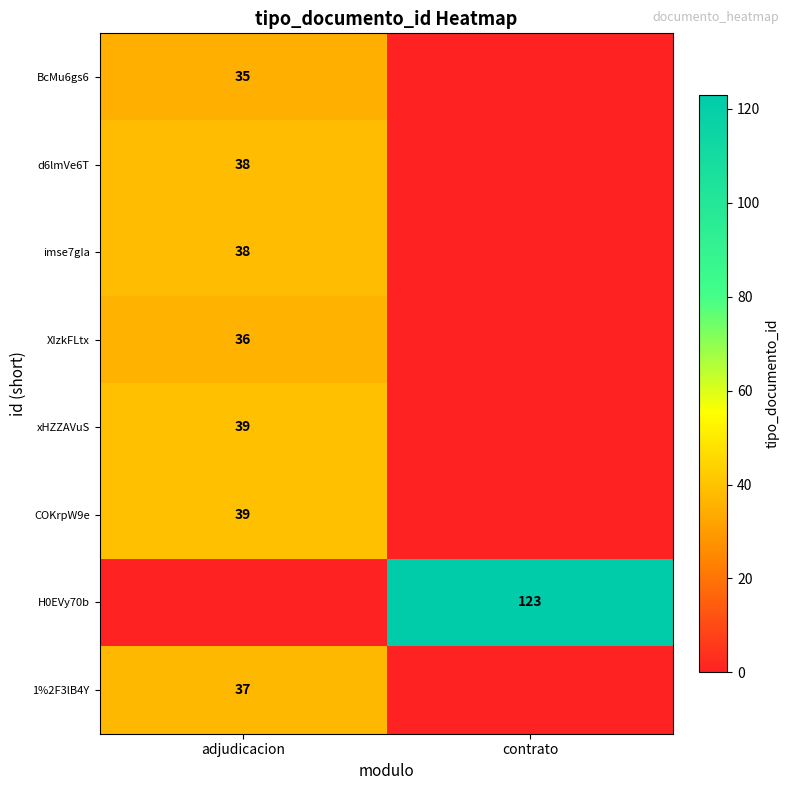

The value of COKrpW9e at adjudicacion is 39. True or false?

True